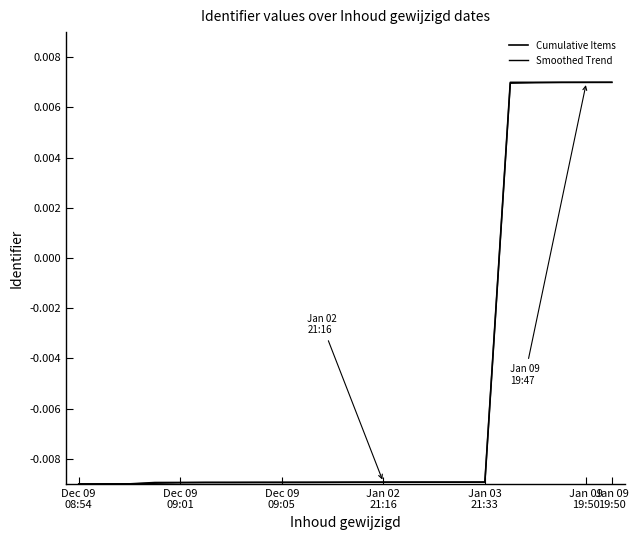

How many values in the Smoothed Trend series are below 0?

17